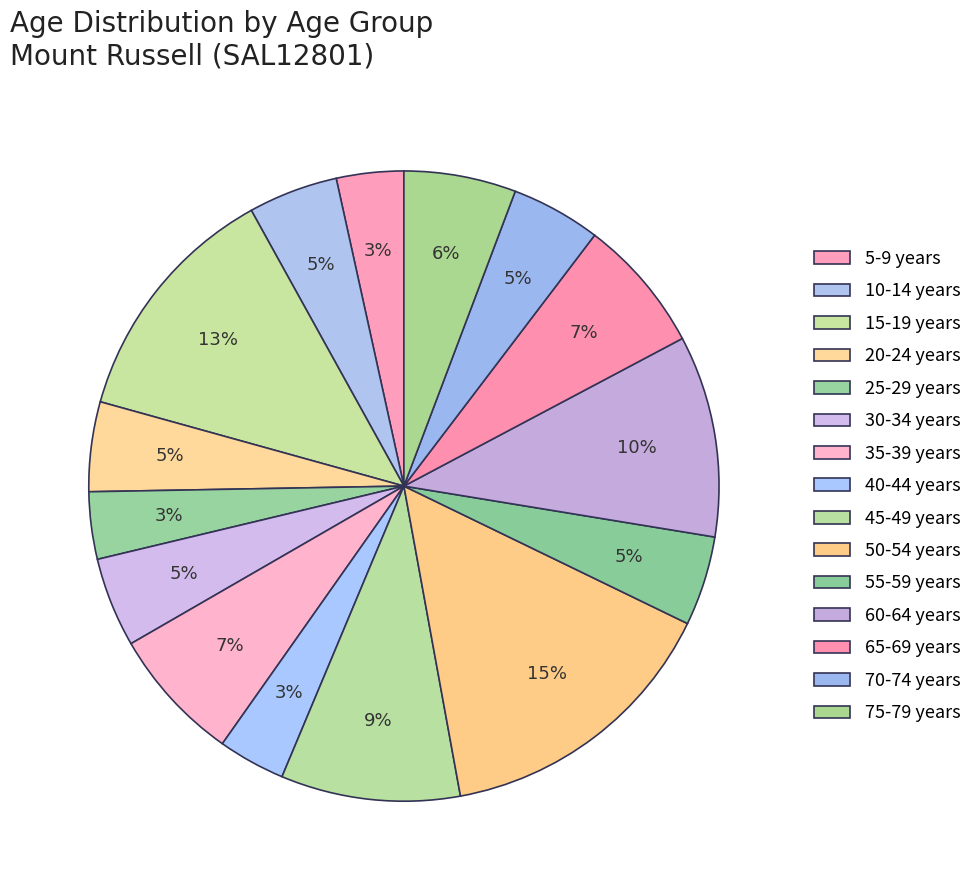

Count the number of slices in the pie.

15